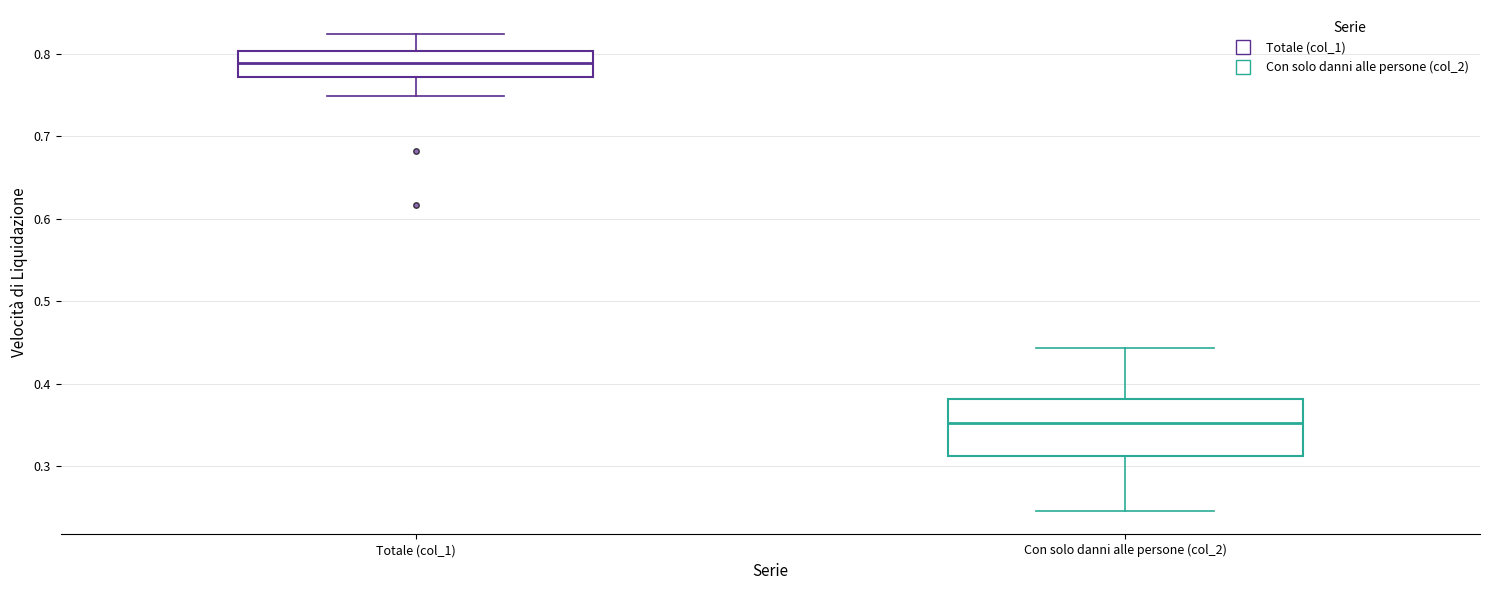

Reading left to right, transcribe this box plot: for each box, give where its median line is, the range the box spans, and where its two whiskers end, as read against the y-axis. The values are not printed on the chart, so give them approximately, as read against the axis.

Totale (col_1): median 0.79, box 0.77 to 0.80, whiskers 0.75 to 0.82
Con solo danni alle persone (col_2): median 0.35, box 0.31 to 0.38, whiskers 0.25 to 0.44